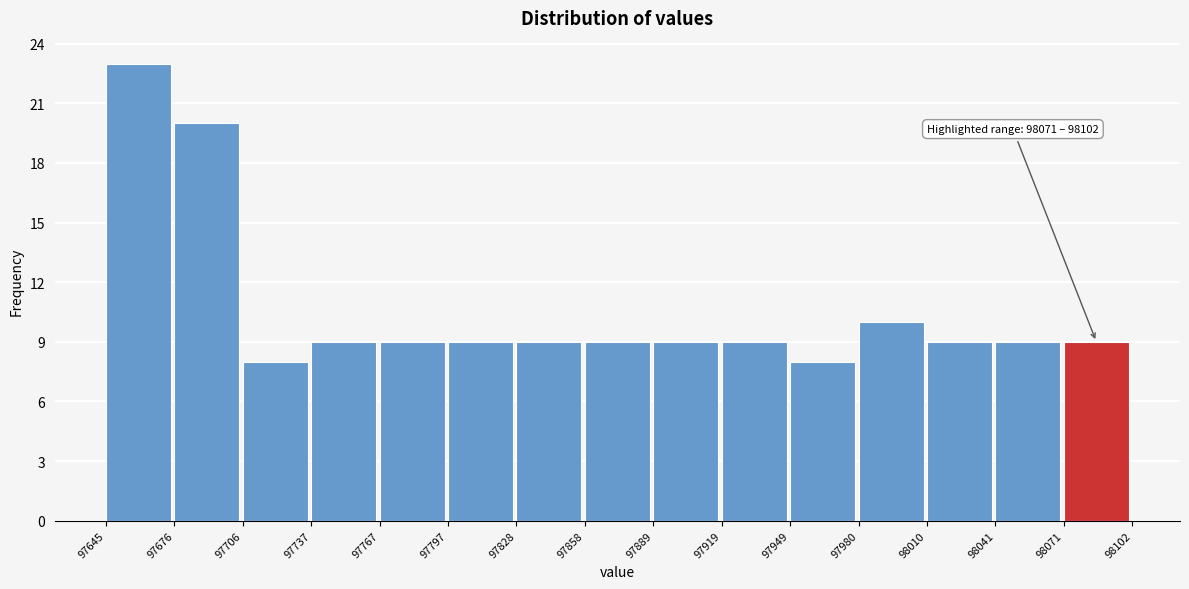

Which range on the x-axis has the tallest bar?

97645 to 97676